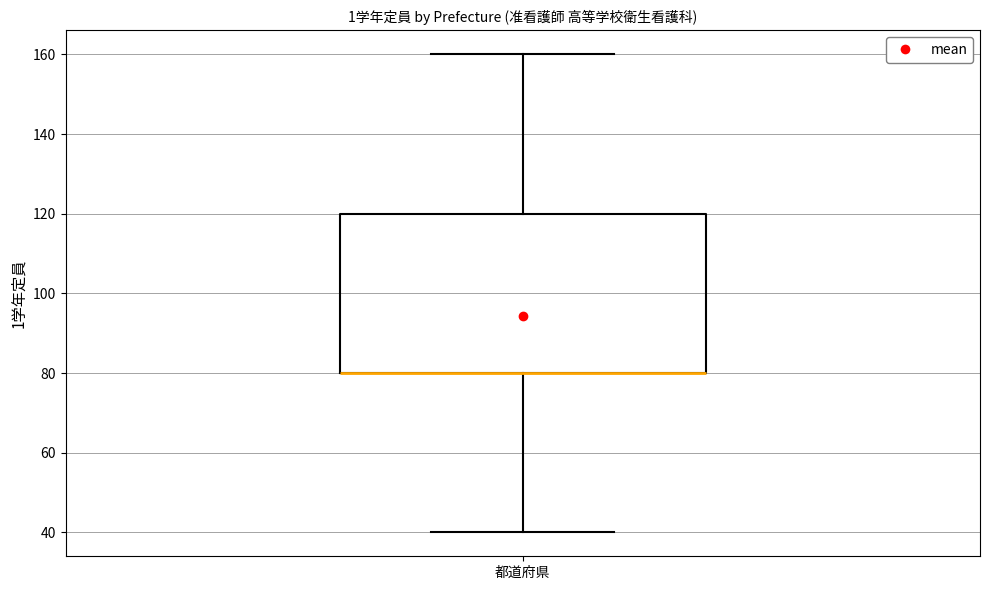

Transcribe this box plot: give where the median line is, the range the box spans, and where the two whiskers end, as read against the y-axis. The values are not printed on the chart, so give them approximately, as read against the axis.

median 80 (drawn on the box's lower edge), box 80 to 120, whiskers 40 to 160